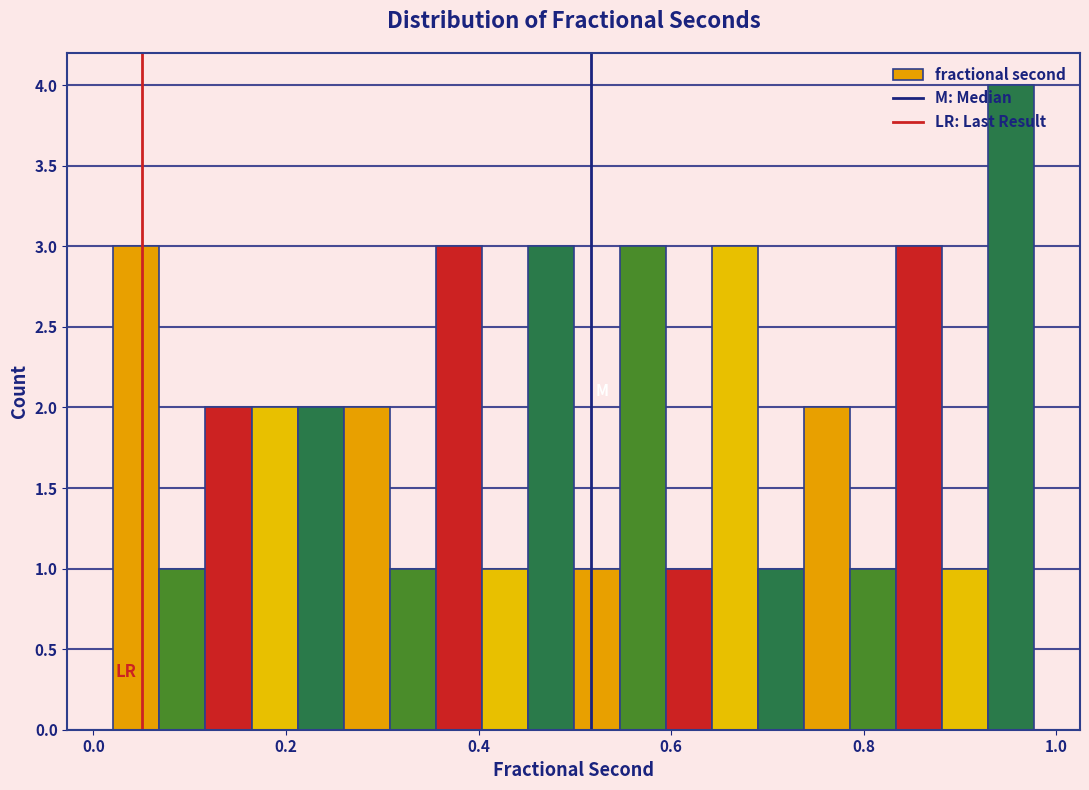

Around what value on the x-axis is the tallest bar? Give the approximate position of its centre, as read against the axis.

0.96